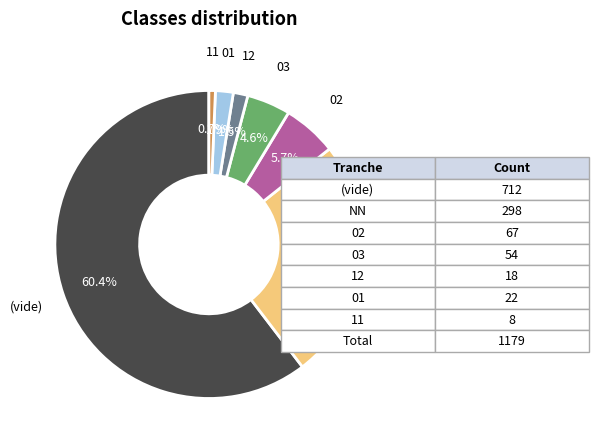

To the nearest percent, what is the difference between the largest and smallest slice percentages?

60%